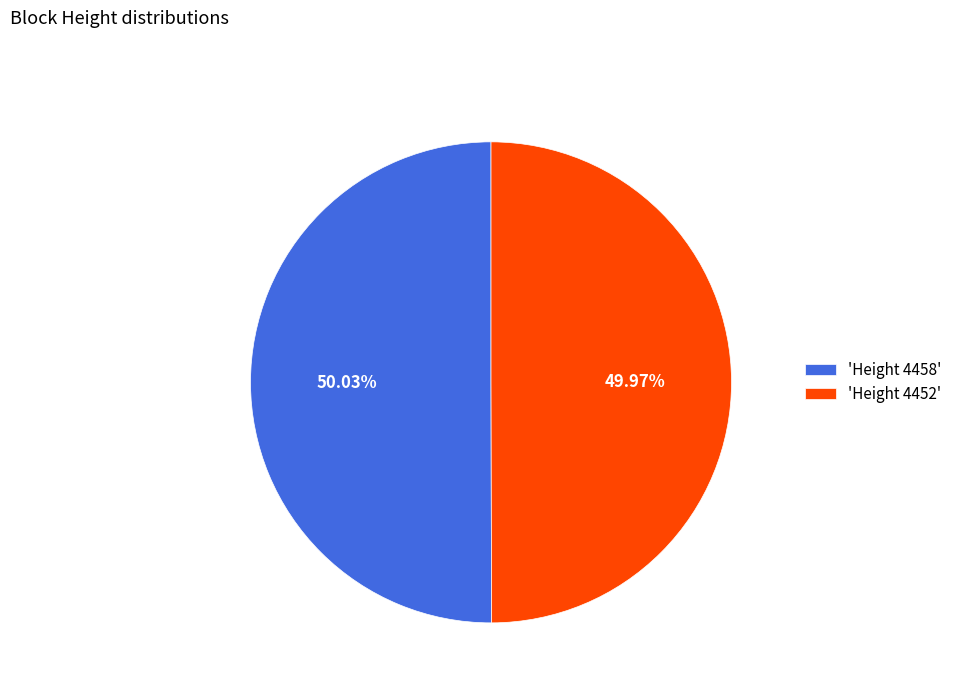

Combined, do 'Height 4458' and 'Height 4452' account for over 50%?

Yes